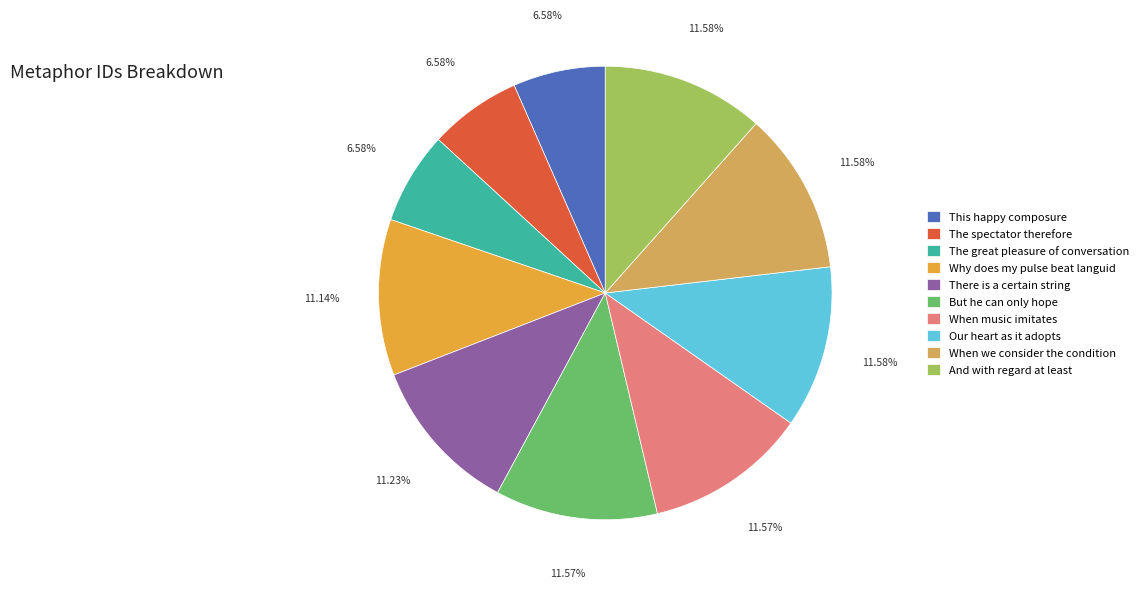

Which slice is the smallest?

This happy composure